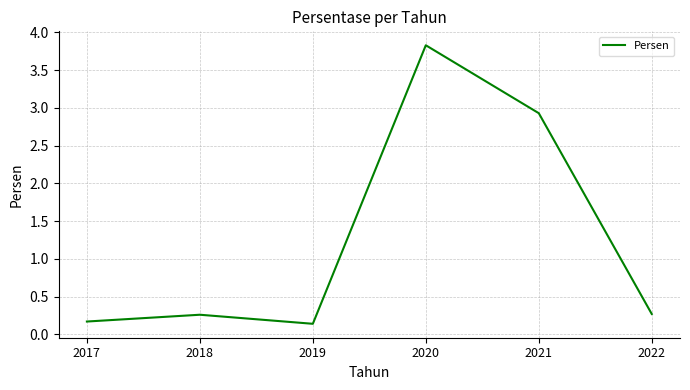

Where is the first local maximum?

2018